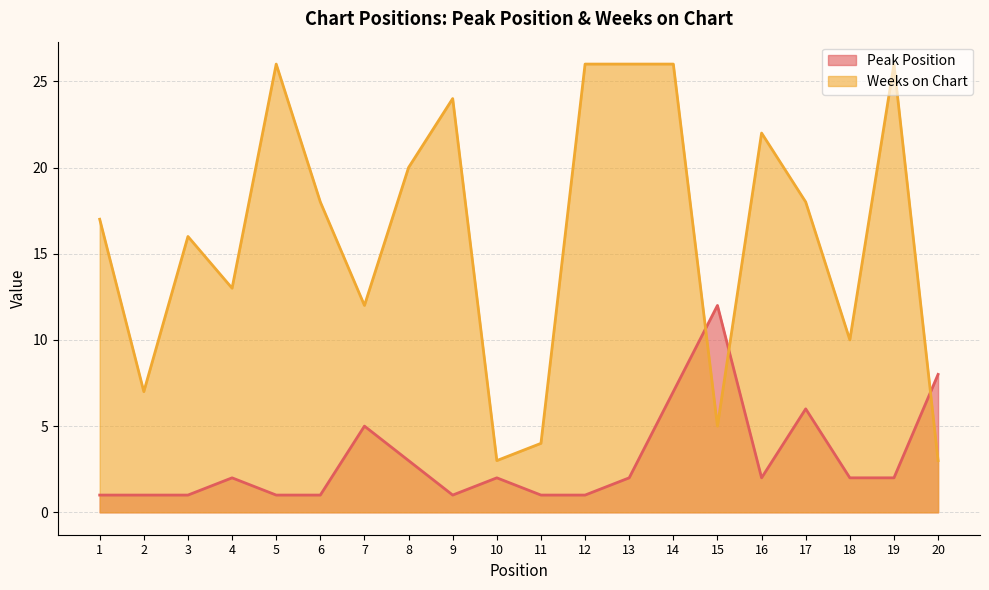

True or false: Peak Position and Weeks on Chart intersect in this chart.

True